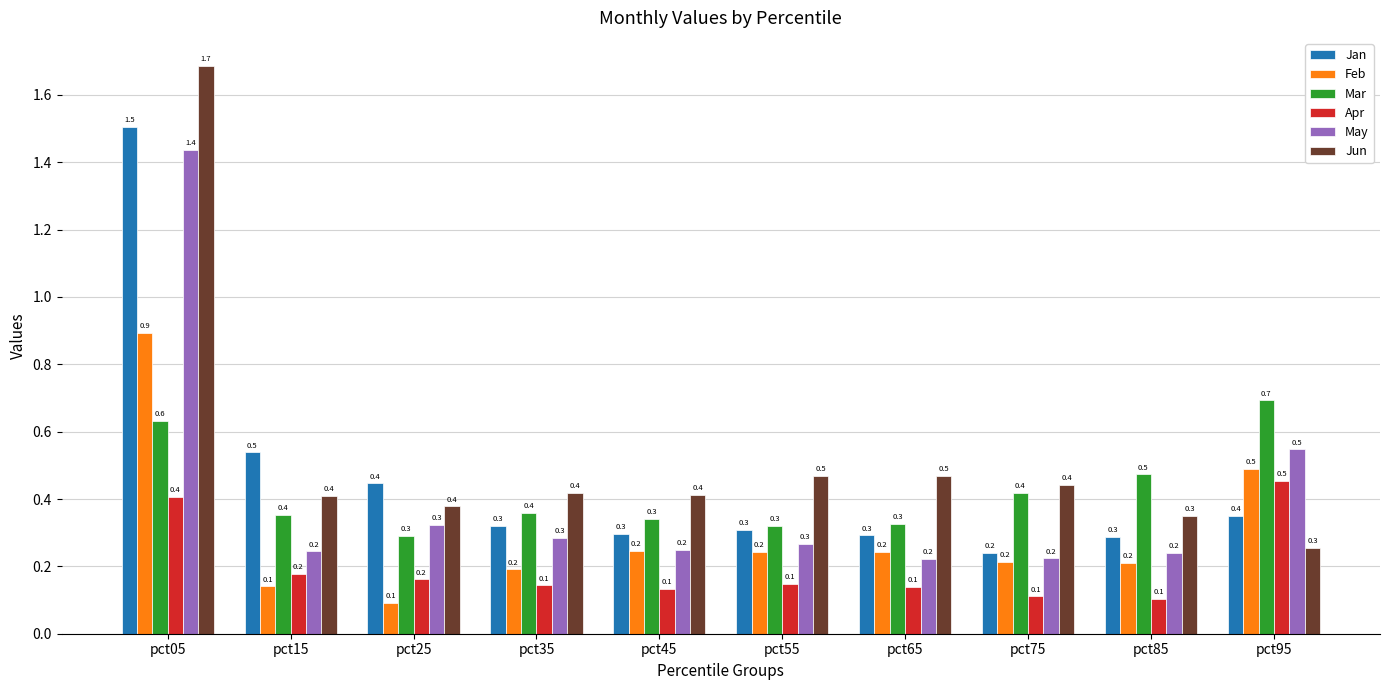

Read the Feb value at pct15.

0.1